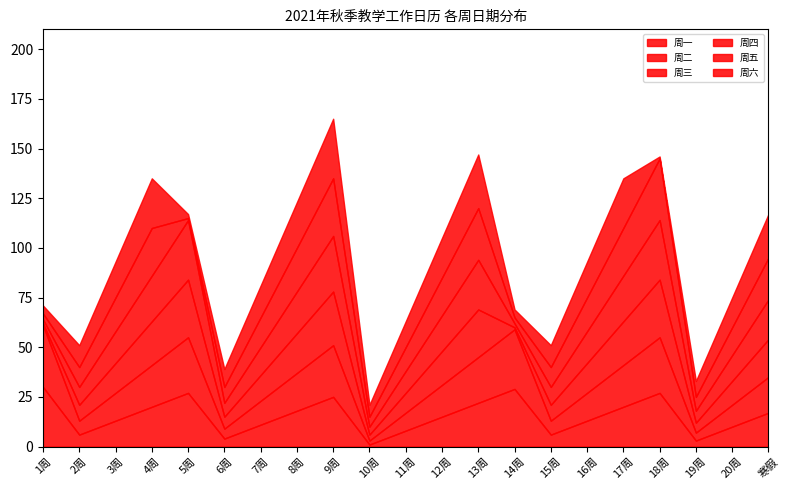

Rank the series at 18周 from lowest to highest value.

周六, 周一, 周二, 周三, 周四, 周五